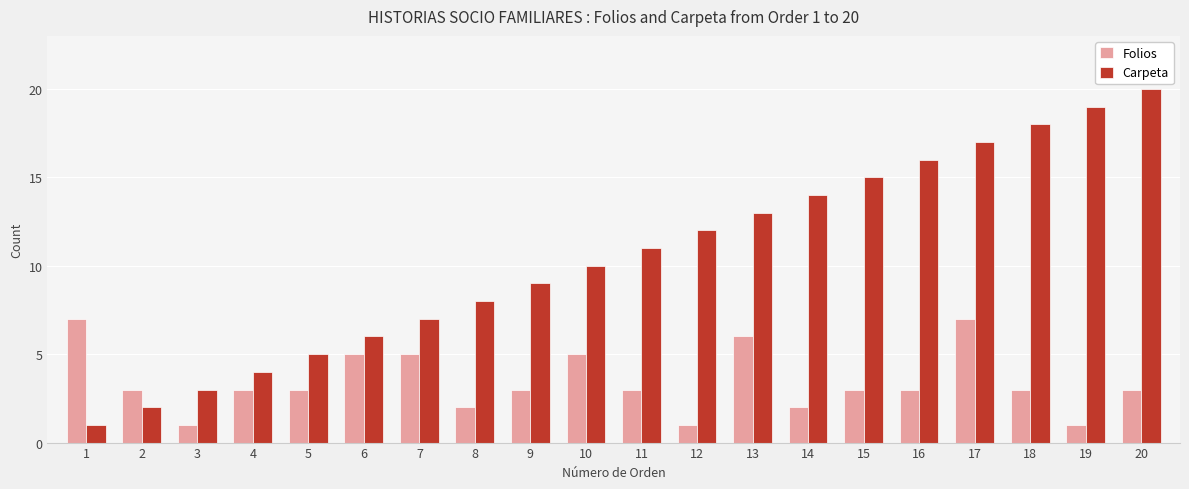

The Carpeta series shows 5 at 5. True or false?

True